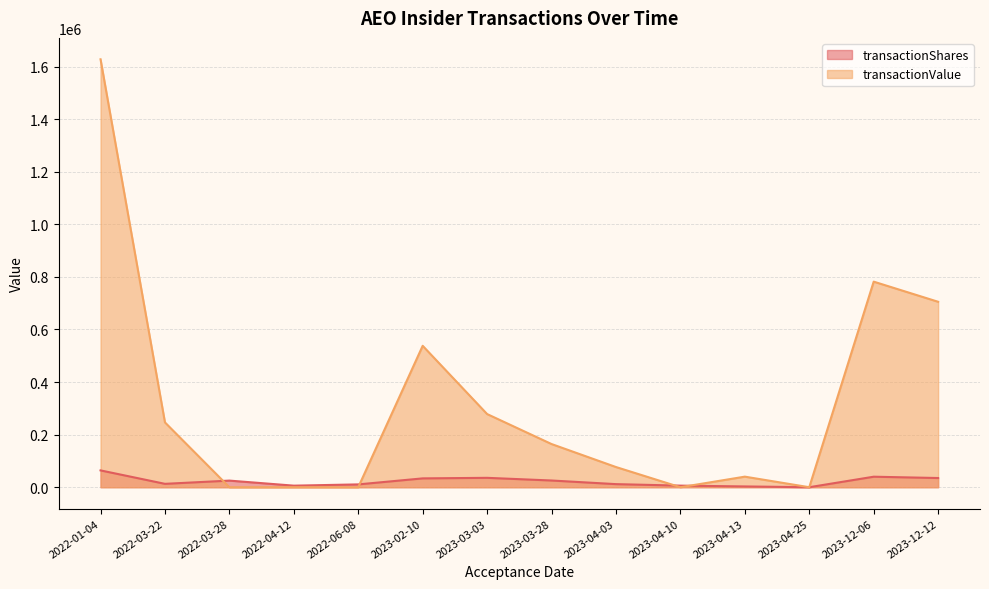

How many times do transactionValue and transactionShares cross each other?

6